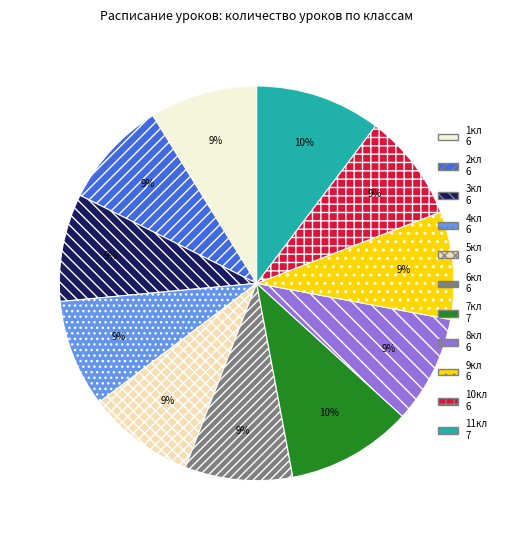

Is the sum of 10кл and 9кл greater than half?

No